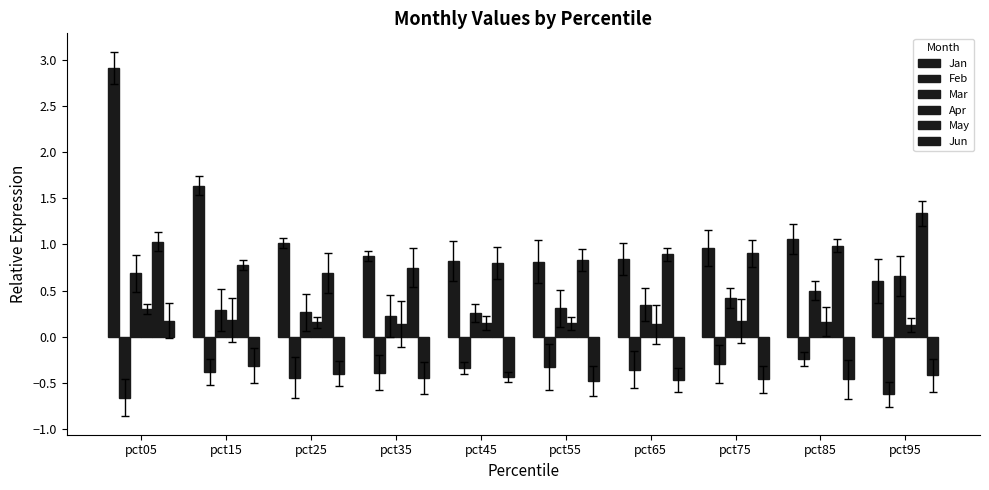

What is the difference between the maximum and minimum values in the Mar series?

0.5